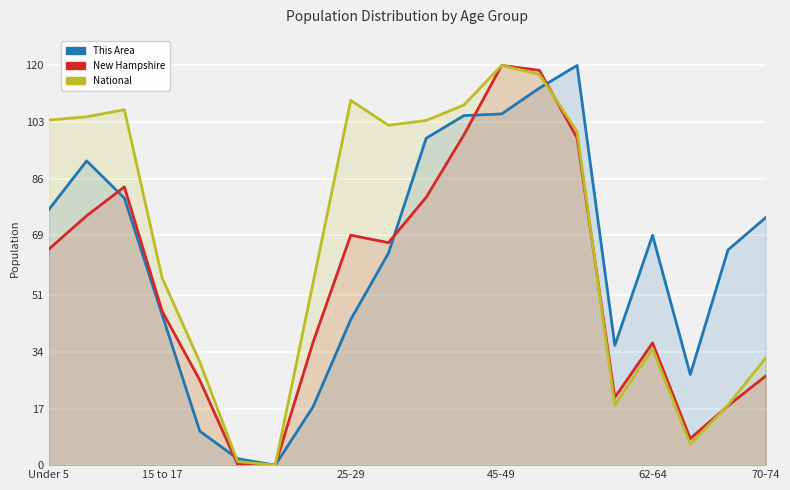

What are all the series names shown in the legend?

This Area, New Hampshire, National